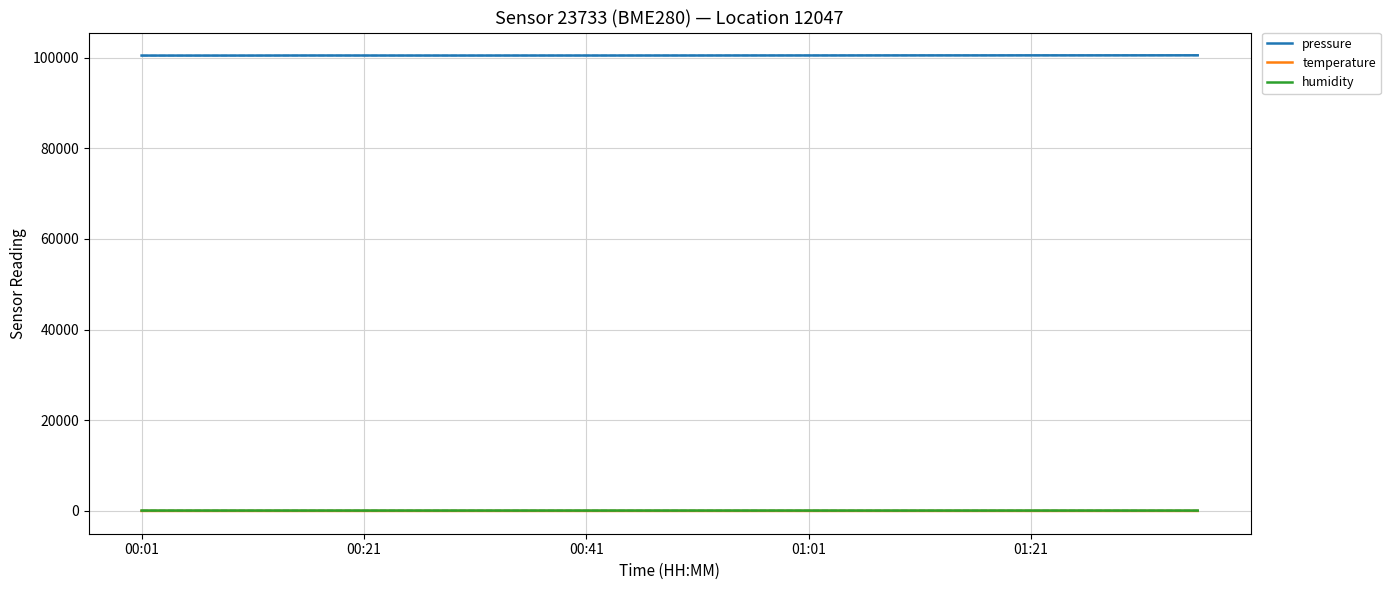

True or false: humidity and pressure intersect in this chart.

False